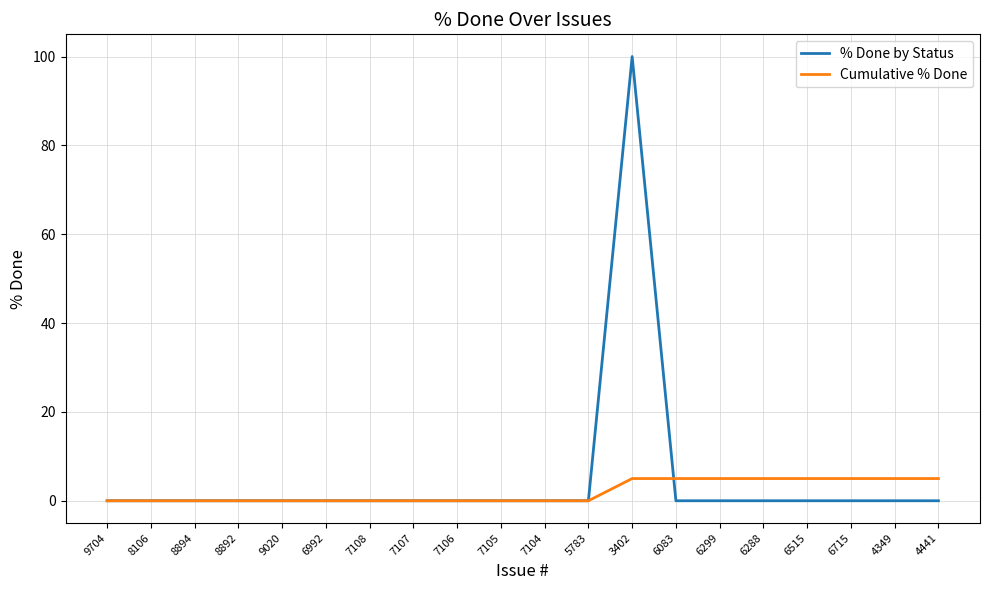

At how many categories does at least one series exceed 15?

1